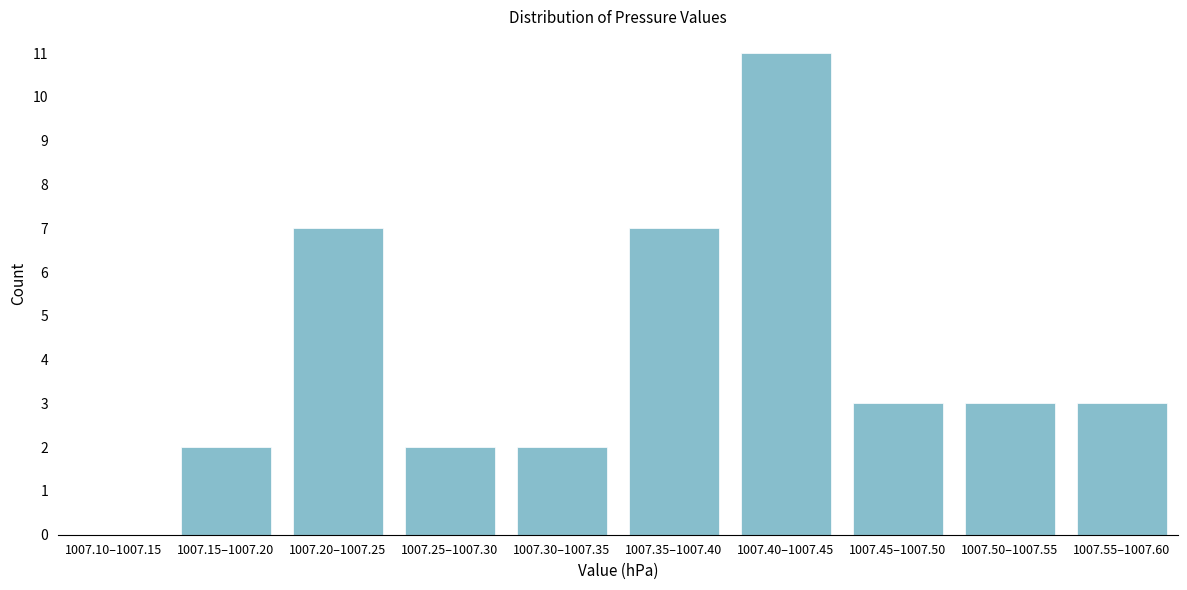

Reading right to left, list all the values displayed in this chart.

1007.55–1007.60=3	1007.50–1007.55=3	1007.45–1007.50=3	1007.40–1007.45=11	1007.35–1007.40=7	1007.30–1007.35=2	1007.25–1007.30=2	1007.20–1007.25=7	1007.15–1007.20=2	1007.10–1007.15=0